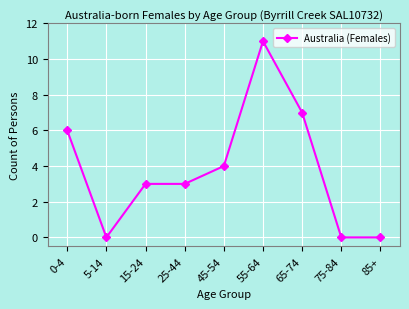

What is the average value?

4